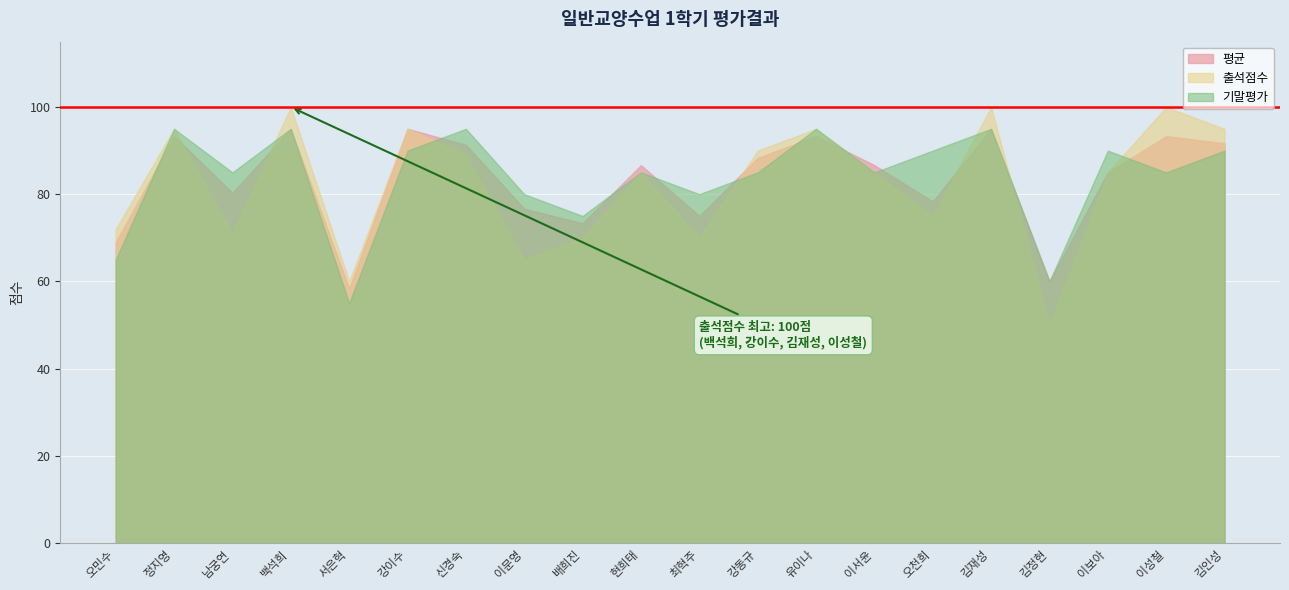

At which label does 기말평가 reach its peak?

정지영